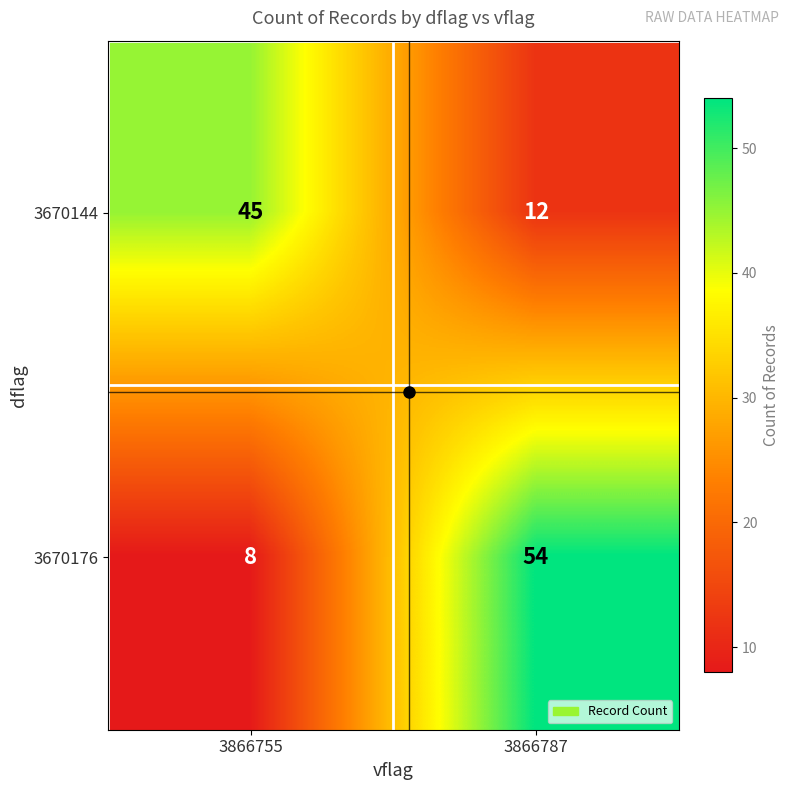

What is the average value of the 3670176 series?

31